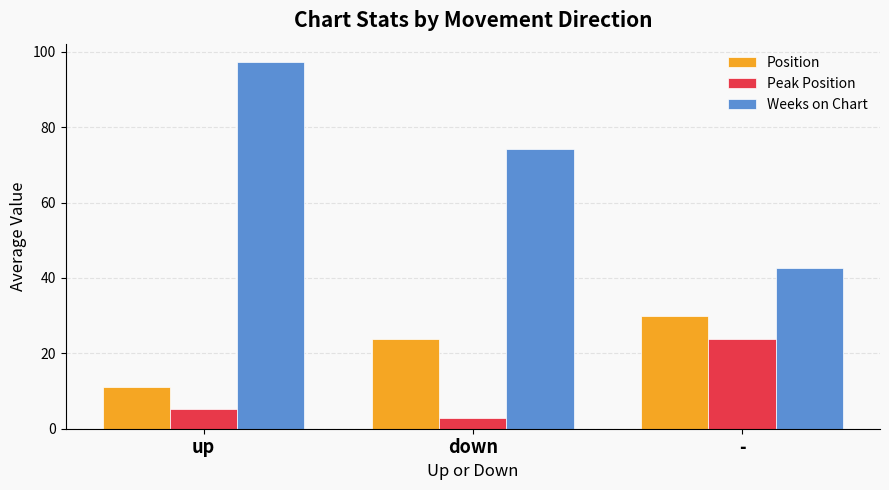

Rank the series by their average value, from lowest to highest.

Peak Position, Position, Weeks on Chart